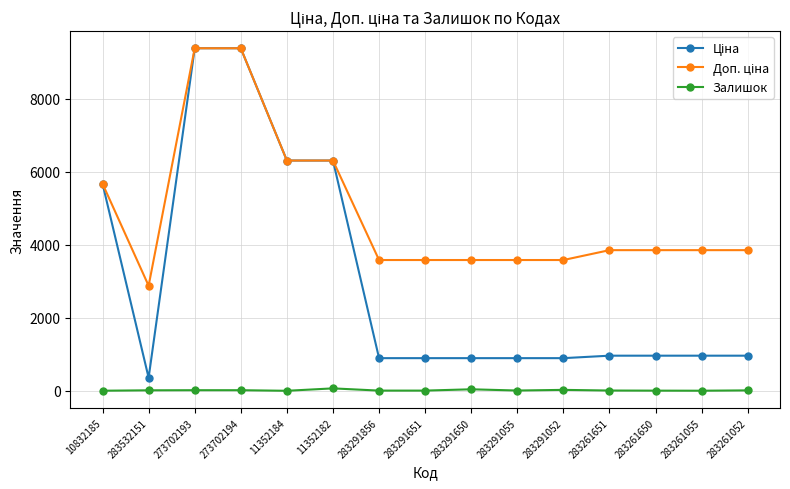

What is the difference between the maximum and minimum values in the Залишок series?

66.0